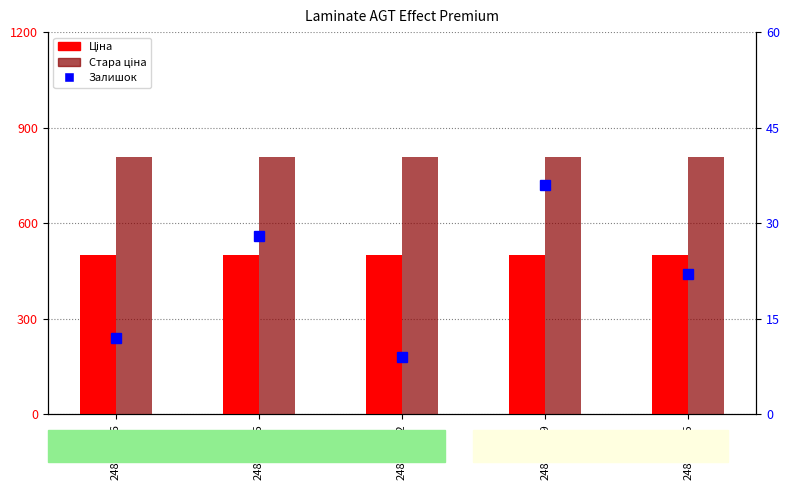

What is the average value of the Ціна series?

500.0